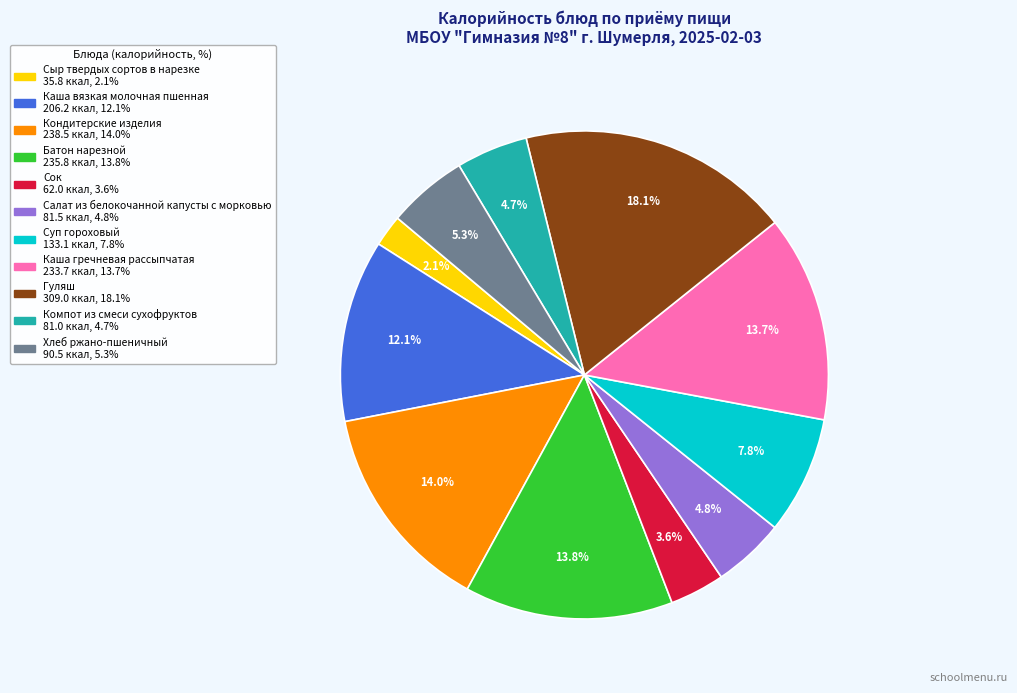

To the nearest percent, what is the average slice percentage?

9%